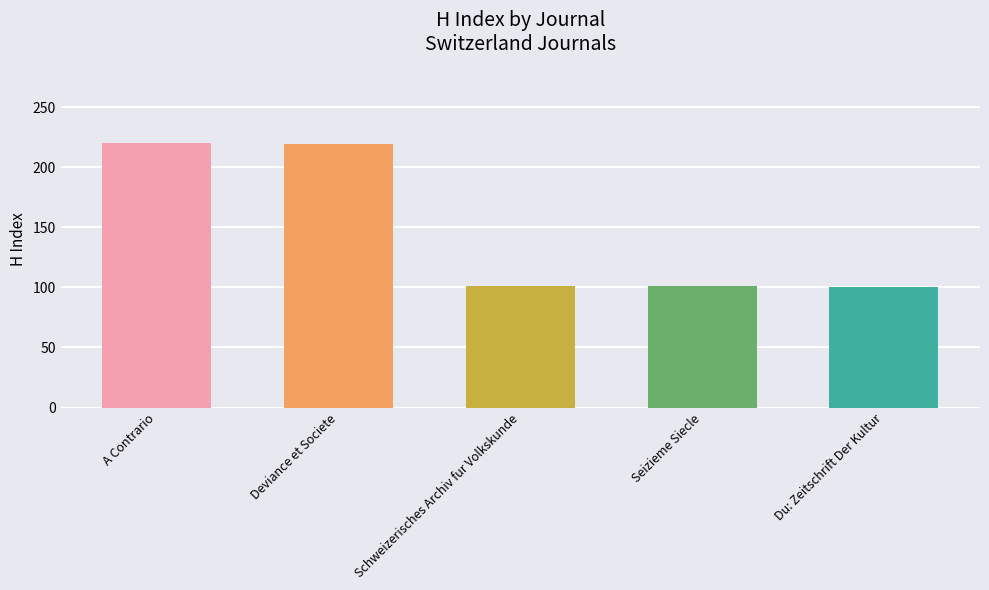

What is the minimum value shown in the chart?

100